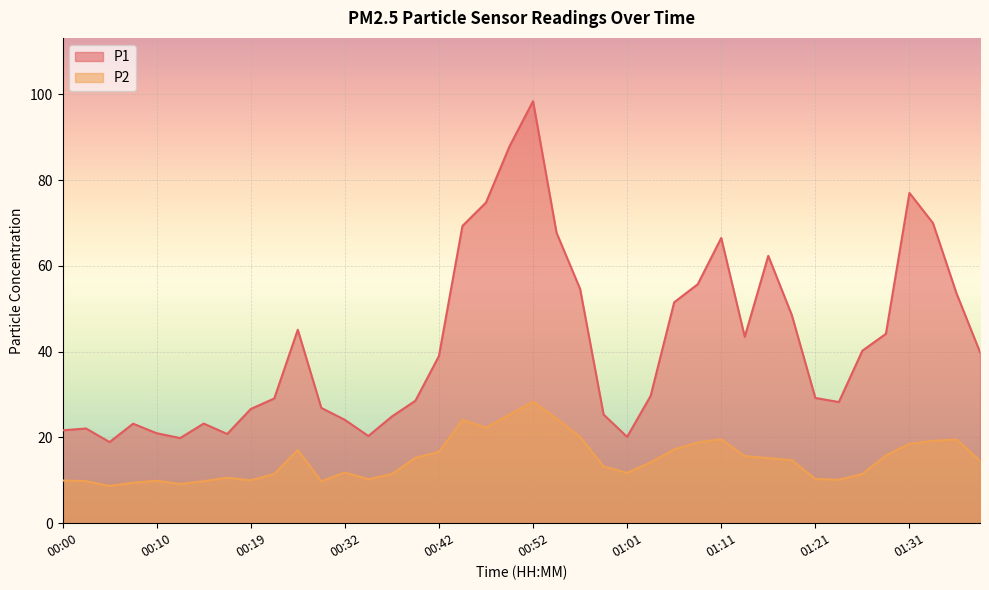

How many interior local valleys does the P1 series have?

7